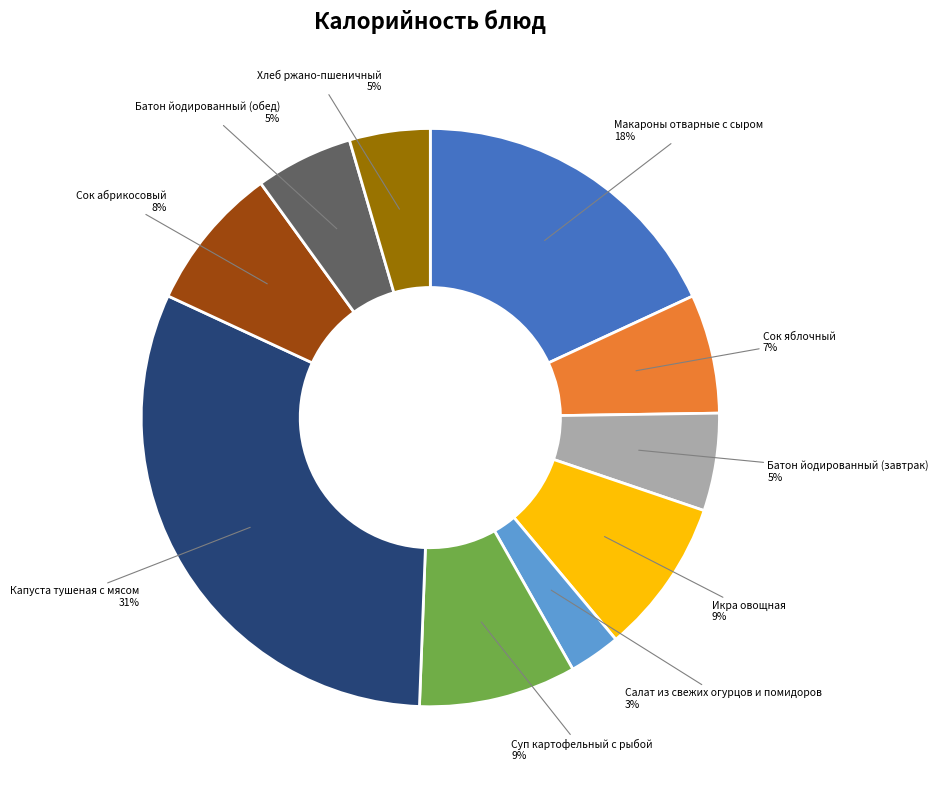

Does Хлеб ржано-пшеничный account for over 50% of the chart?

No